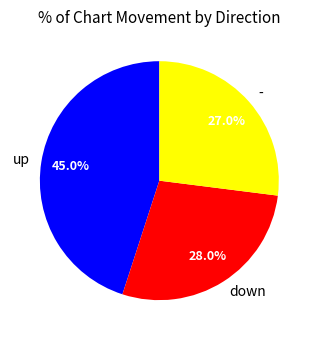

Between down and -, which is larger?

down